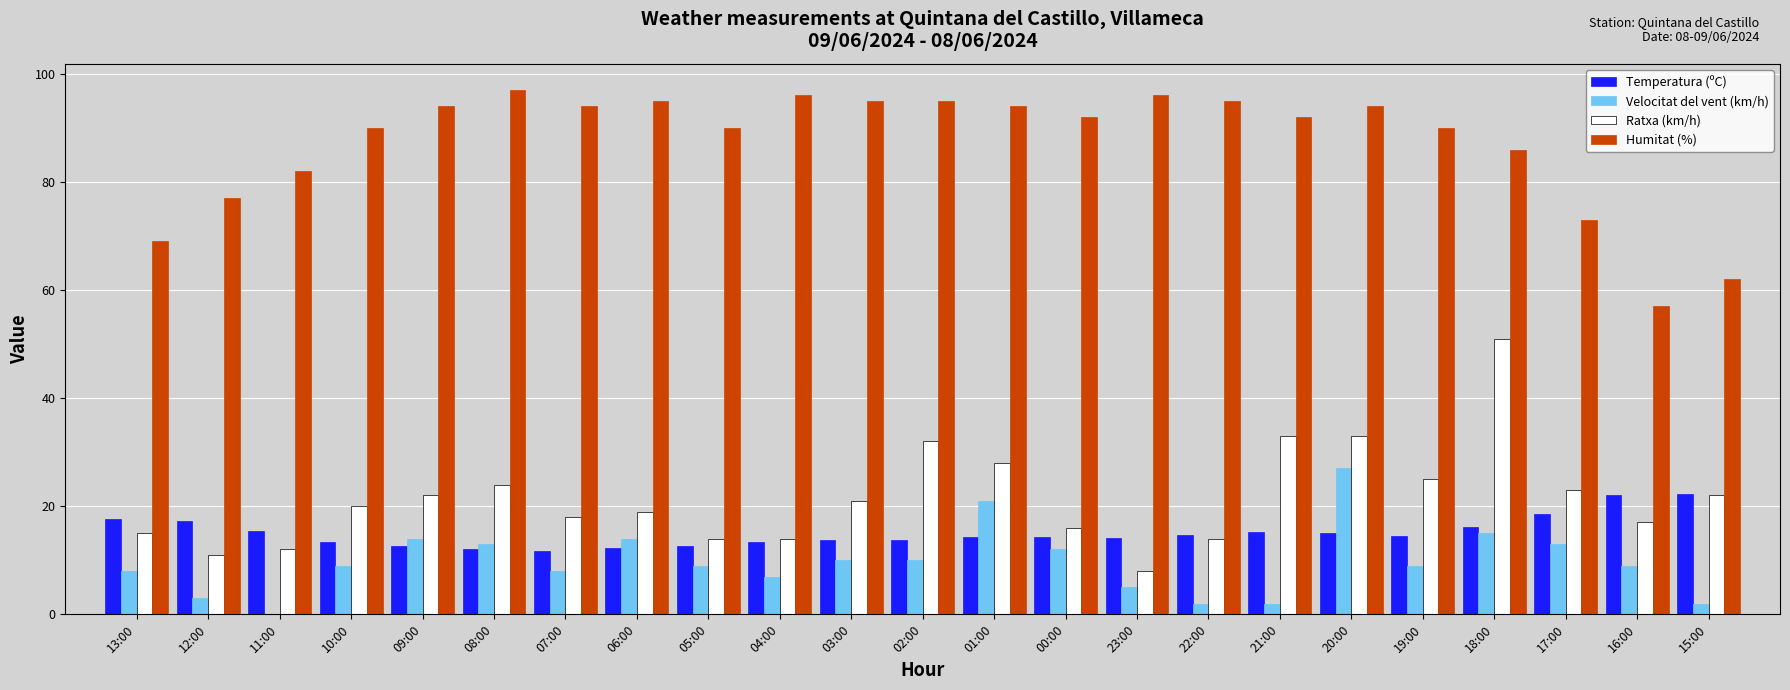

Which series has the widest spread of values?

Ratxa (km/h)